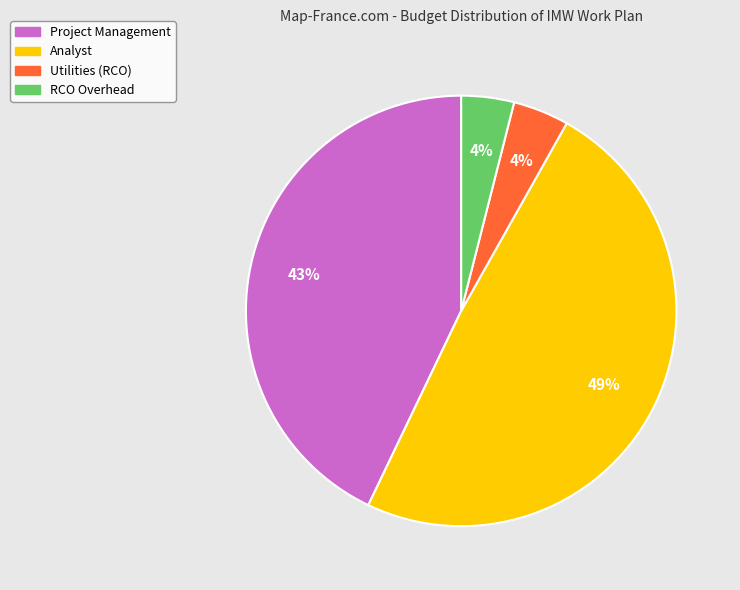

Is it true that Analyst is 49% of the pie?

True